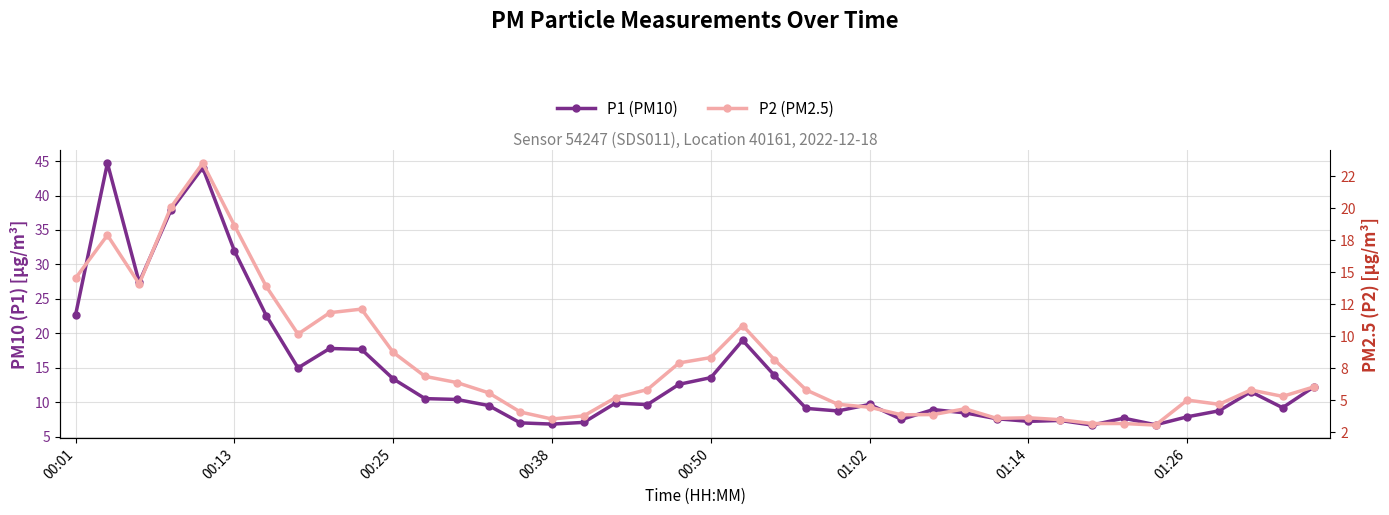

What is the label of the 10th point from the left?

9